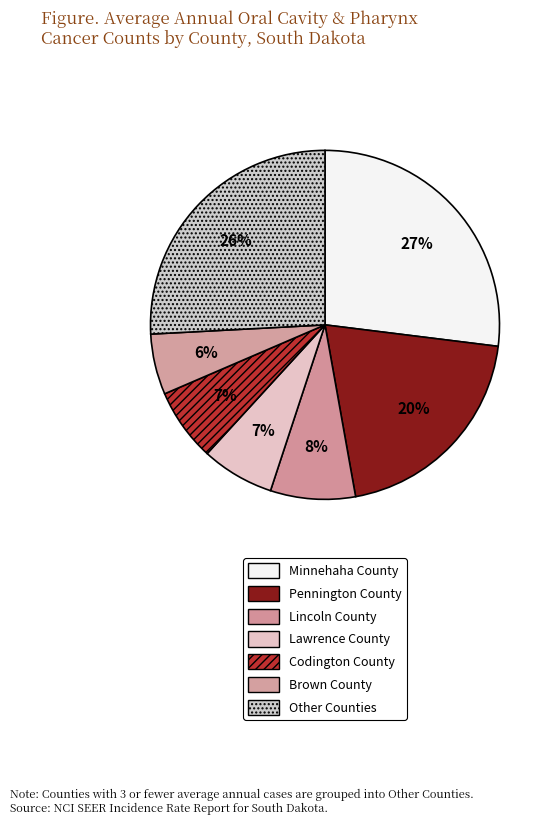

What is the smallest slice in the pie chart?

Brown County